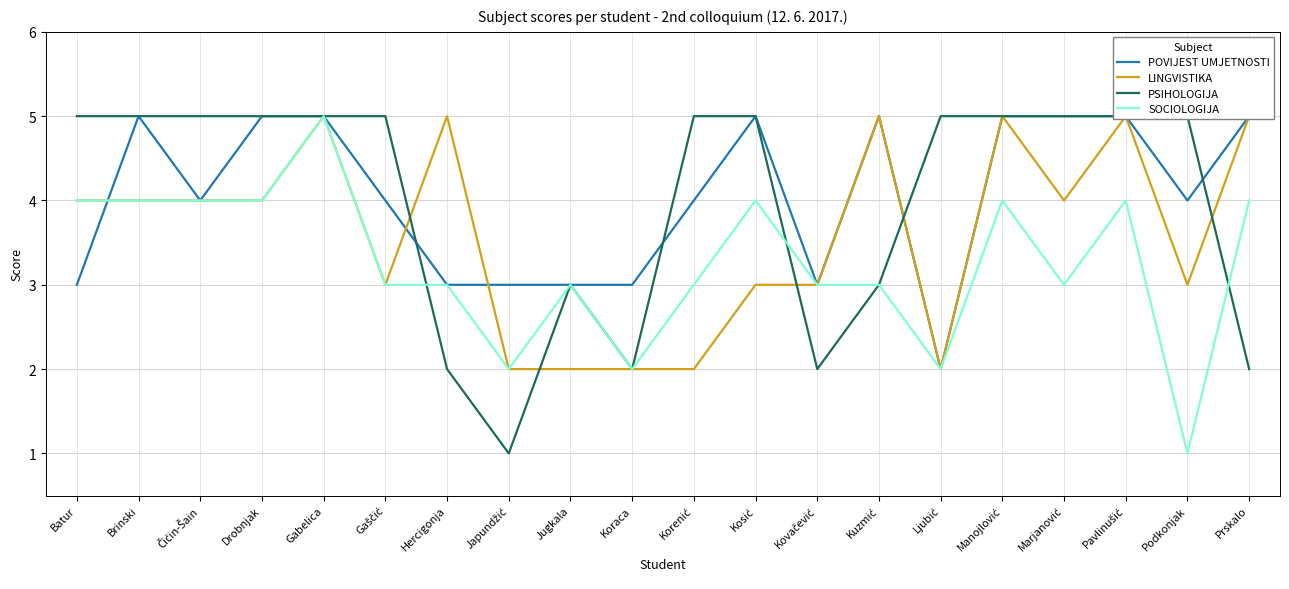

True or false: POVIJEST UMJETNOSTI has a value of 5 at Gaščić.

False